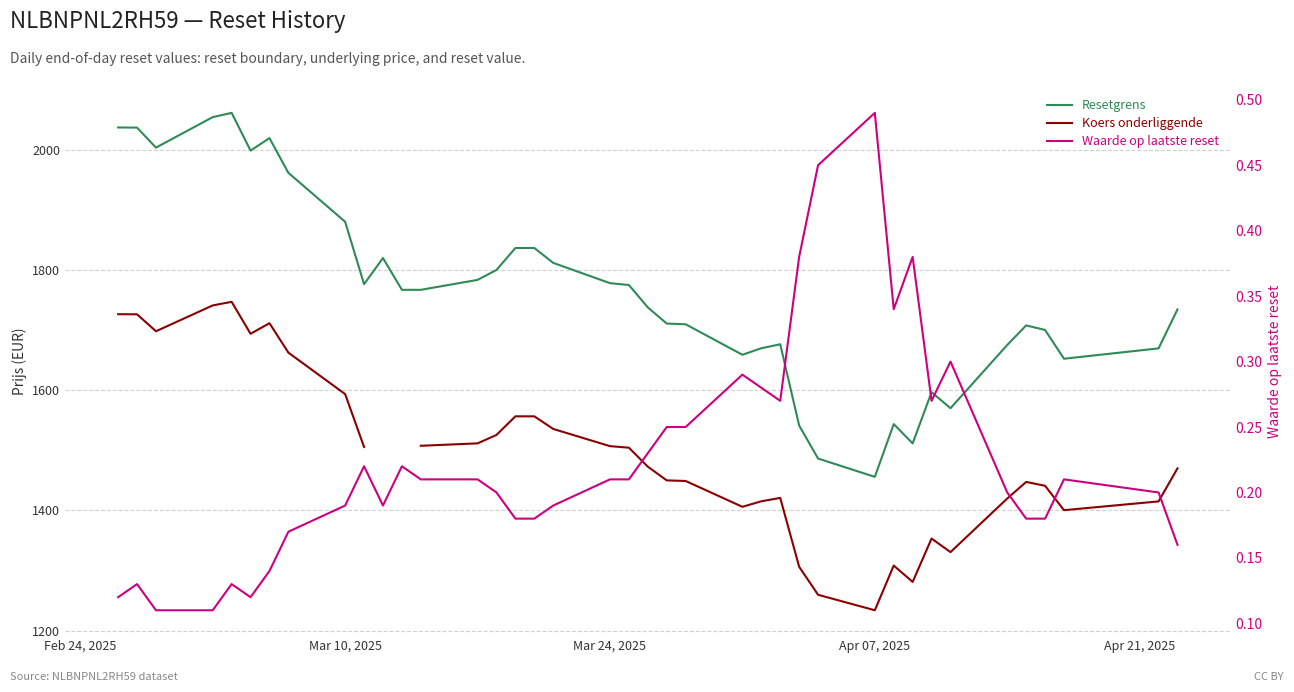

Which series has the largest total across all categories?

Resetgrens